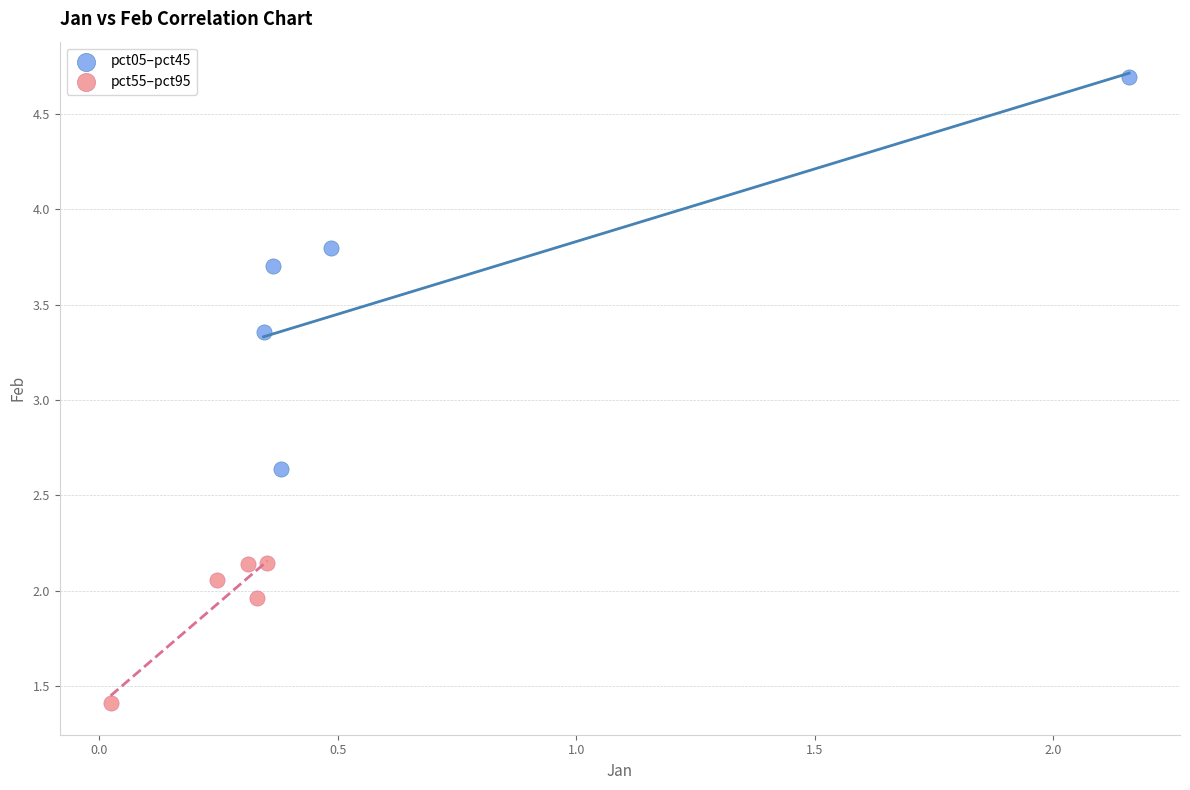

Which series reaches the maximum Y coordinate?

pct05–pct45